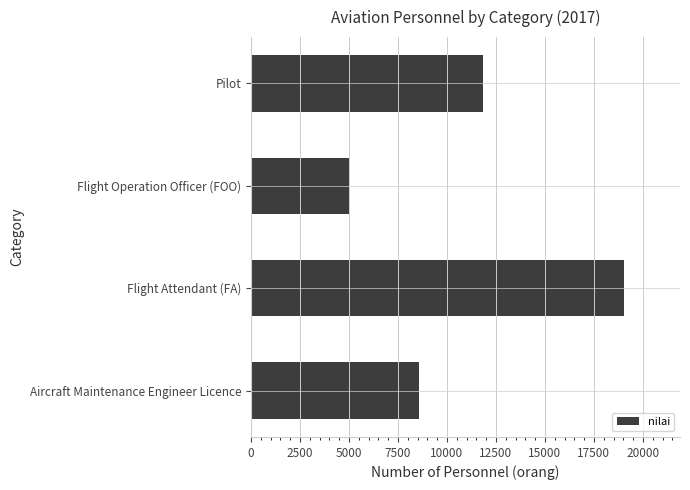

What value does the data have at Flight Operation Officer (FOO), to the nearest 10?

5010